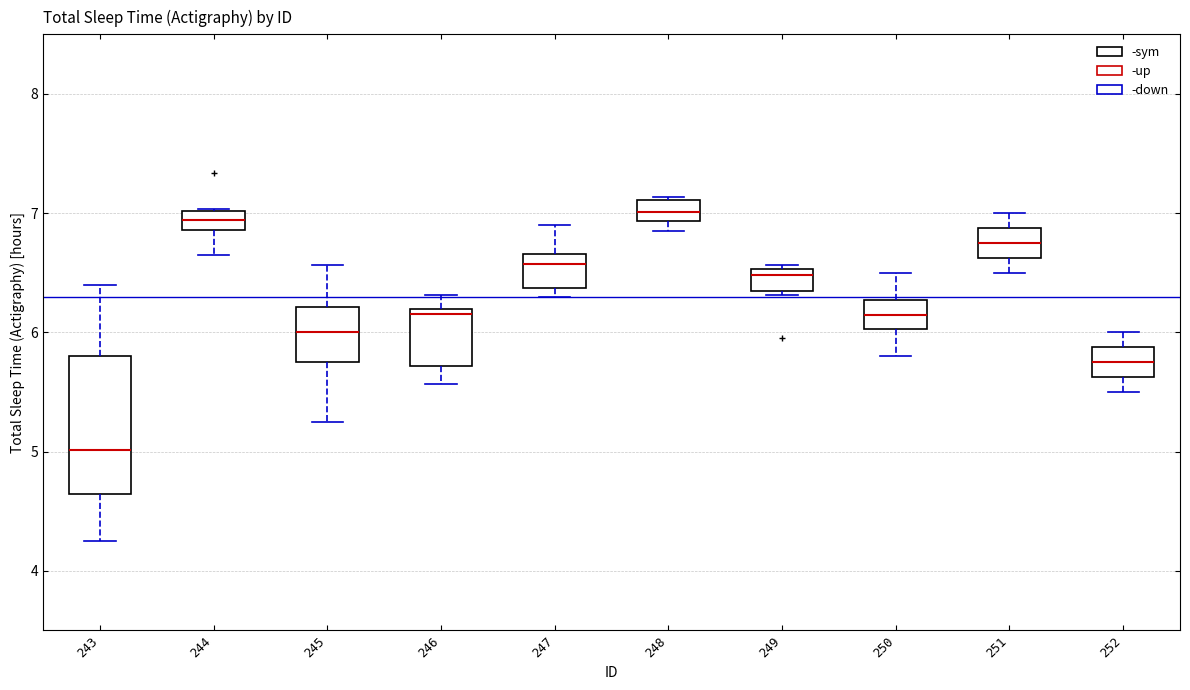

Where is the upper edge of the box at x = 249 on the y-axis? The values are not printed on the chart, so give them approximately, as read against the axis.

6.5